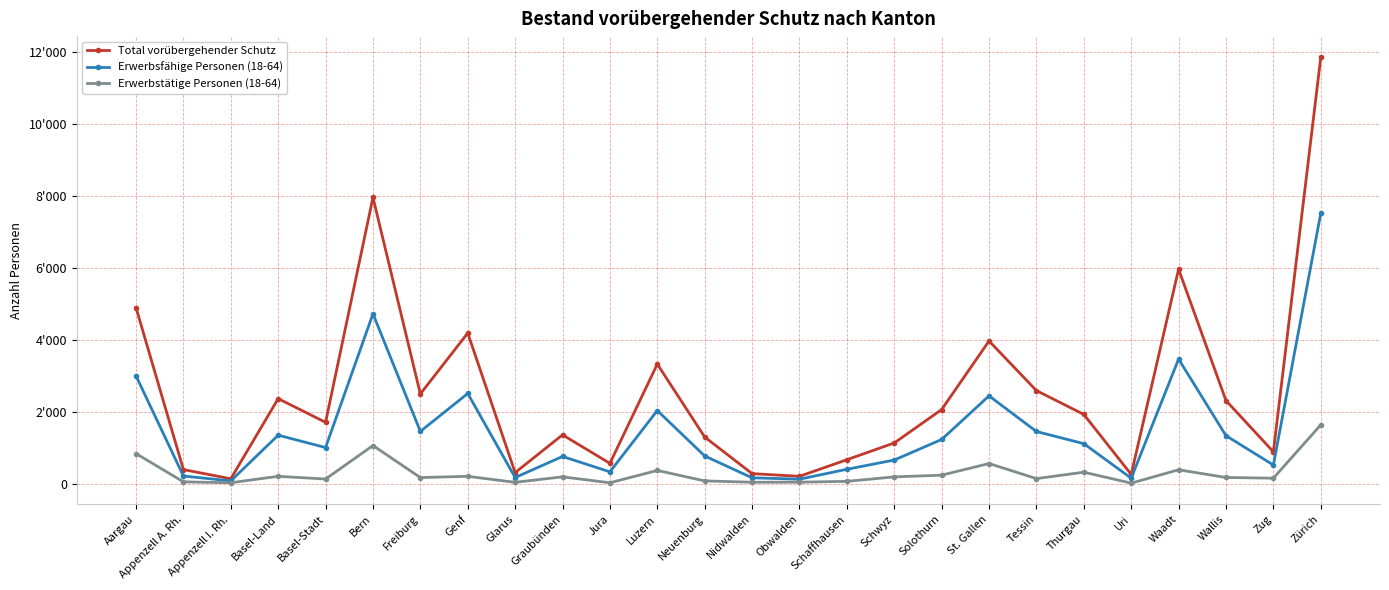

What is the sum of the Total vorübergehender Schutz values at Solothurn and Nidwalden?

2368